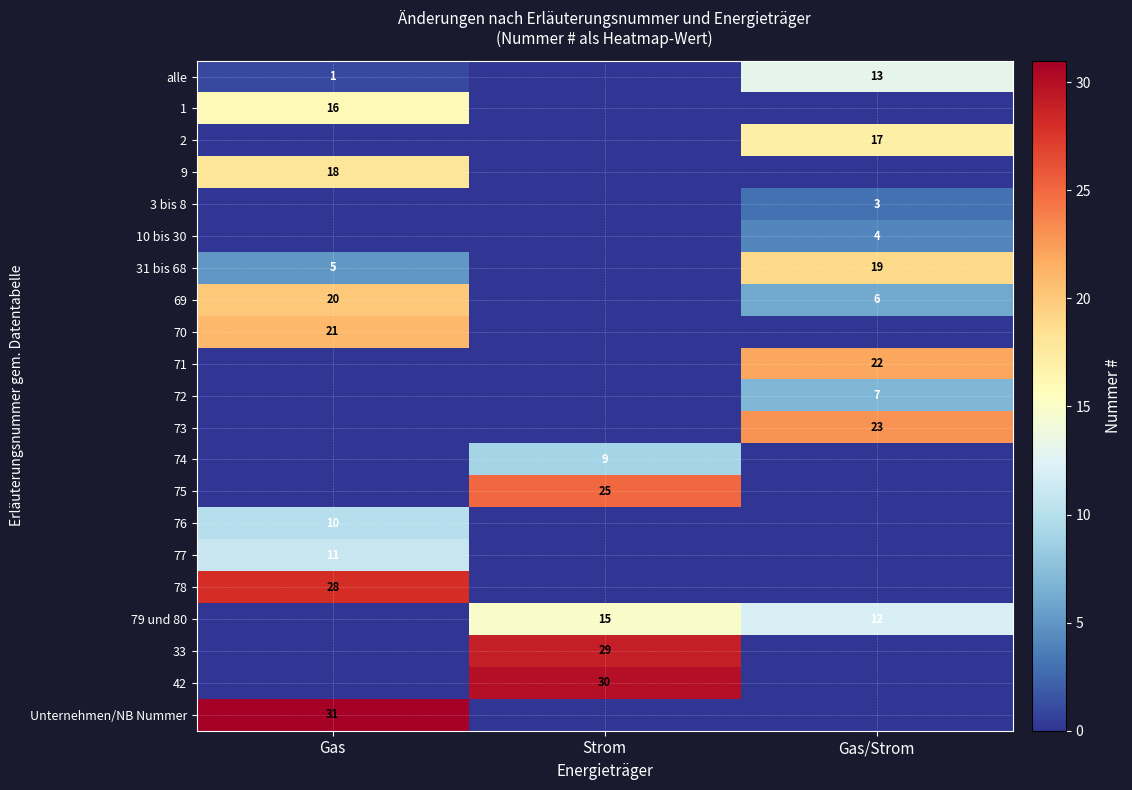

Is it true that 75 equals 25 at Strom?

True